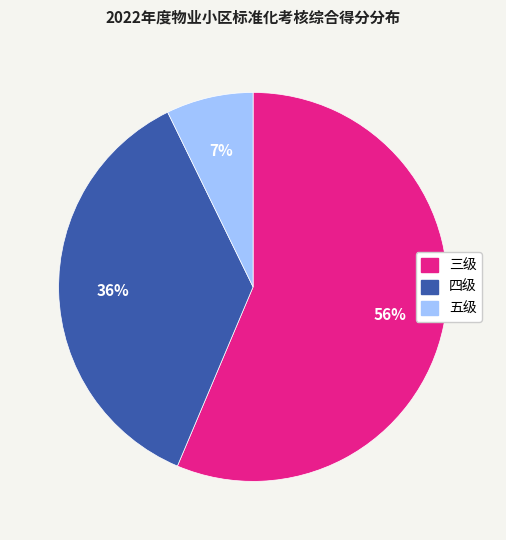

To the nearest percent, what is the average slice percentage?

33%